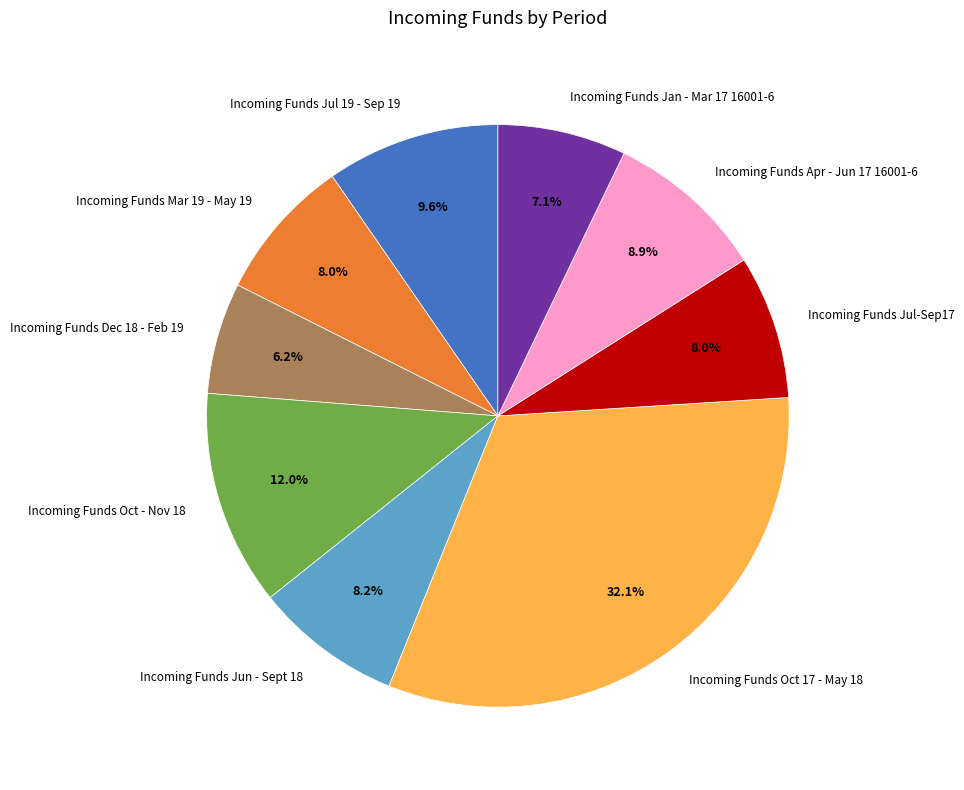

To the nearest percent, what portion does Incoming Funds Mar 19 - May 19 represent?

8%